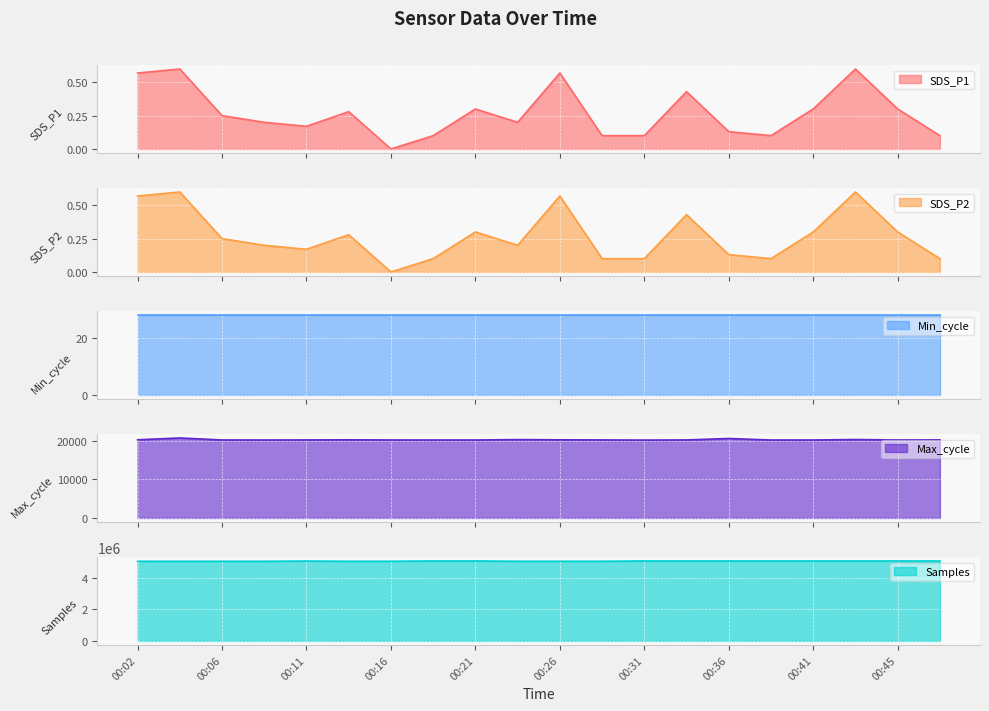

What is the sum of all Max_cycle values?

405025